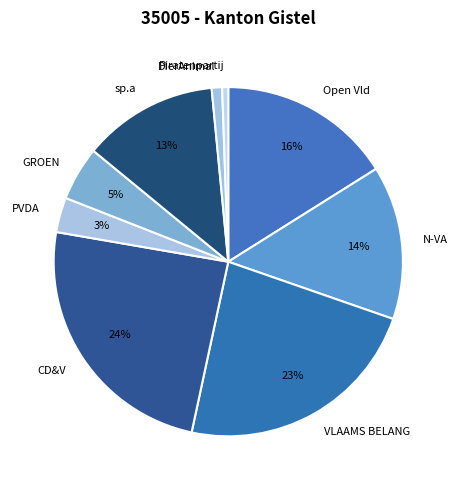

What is the largest slice in the pie chart?

CD&V